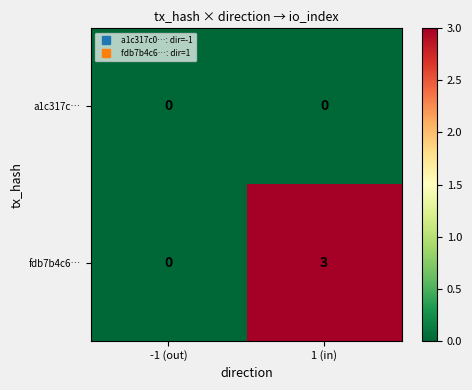

Between -1 (out) and 1 (in), which series saw the biggest shift?

fdb7b4c6…